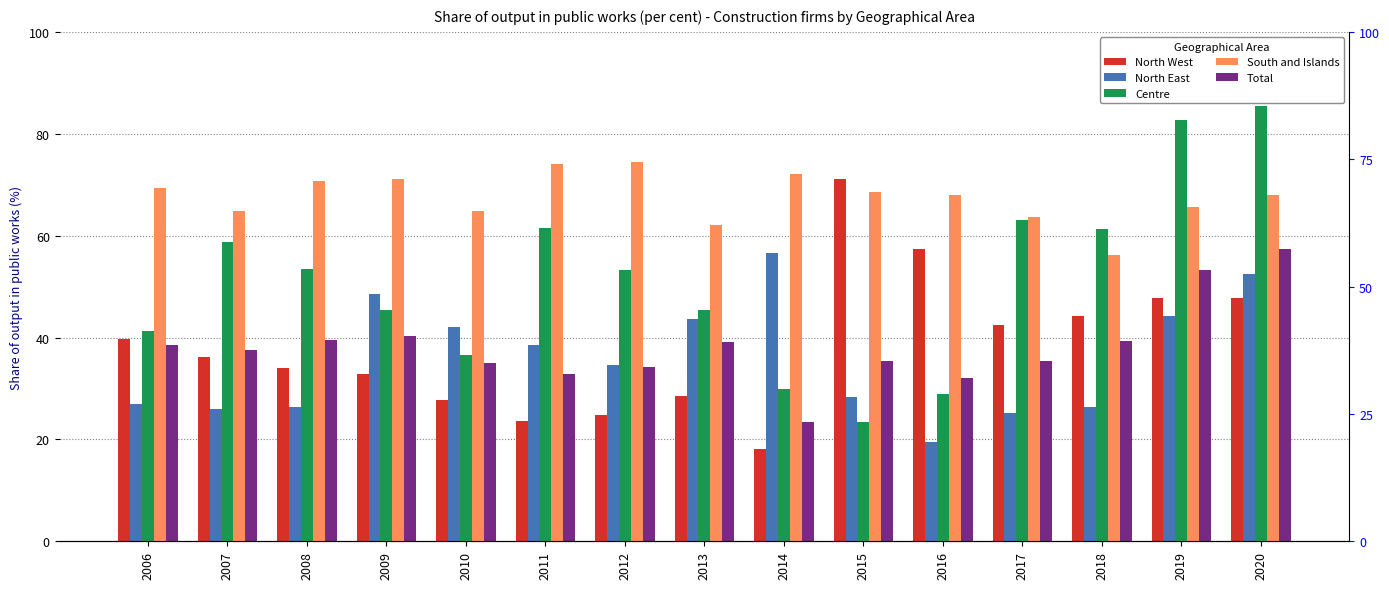

Read the North East value at 2014.

56.5